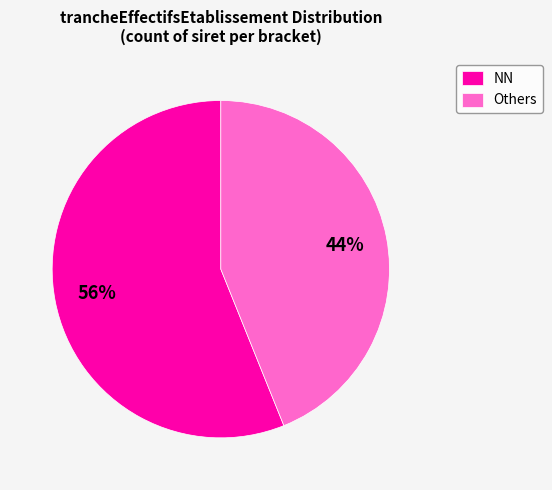

Combined, do NN and Others account for over 50%?

Yes